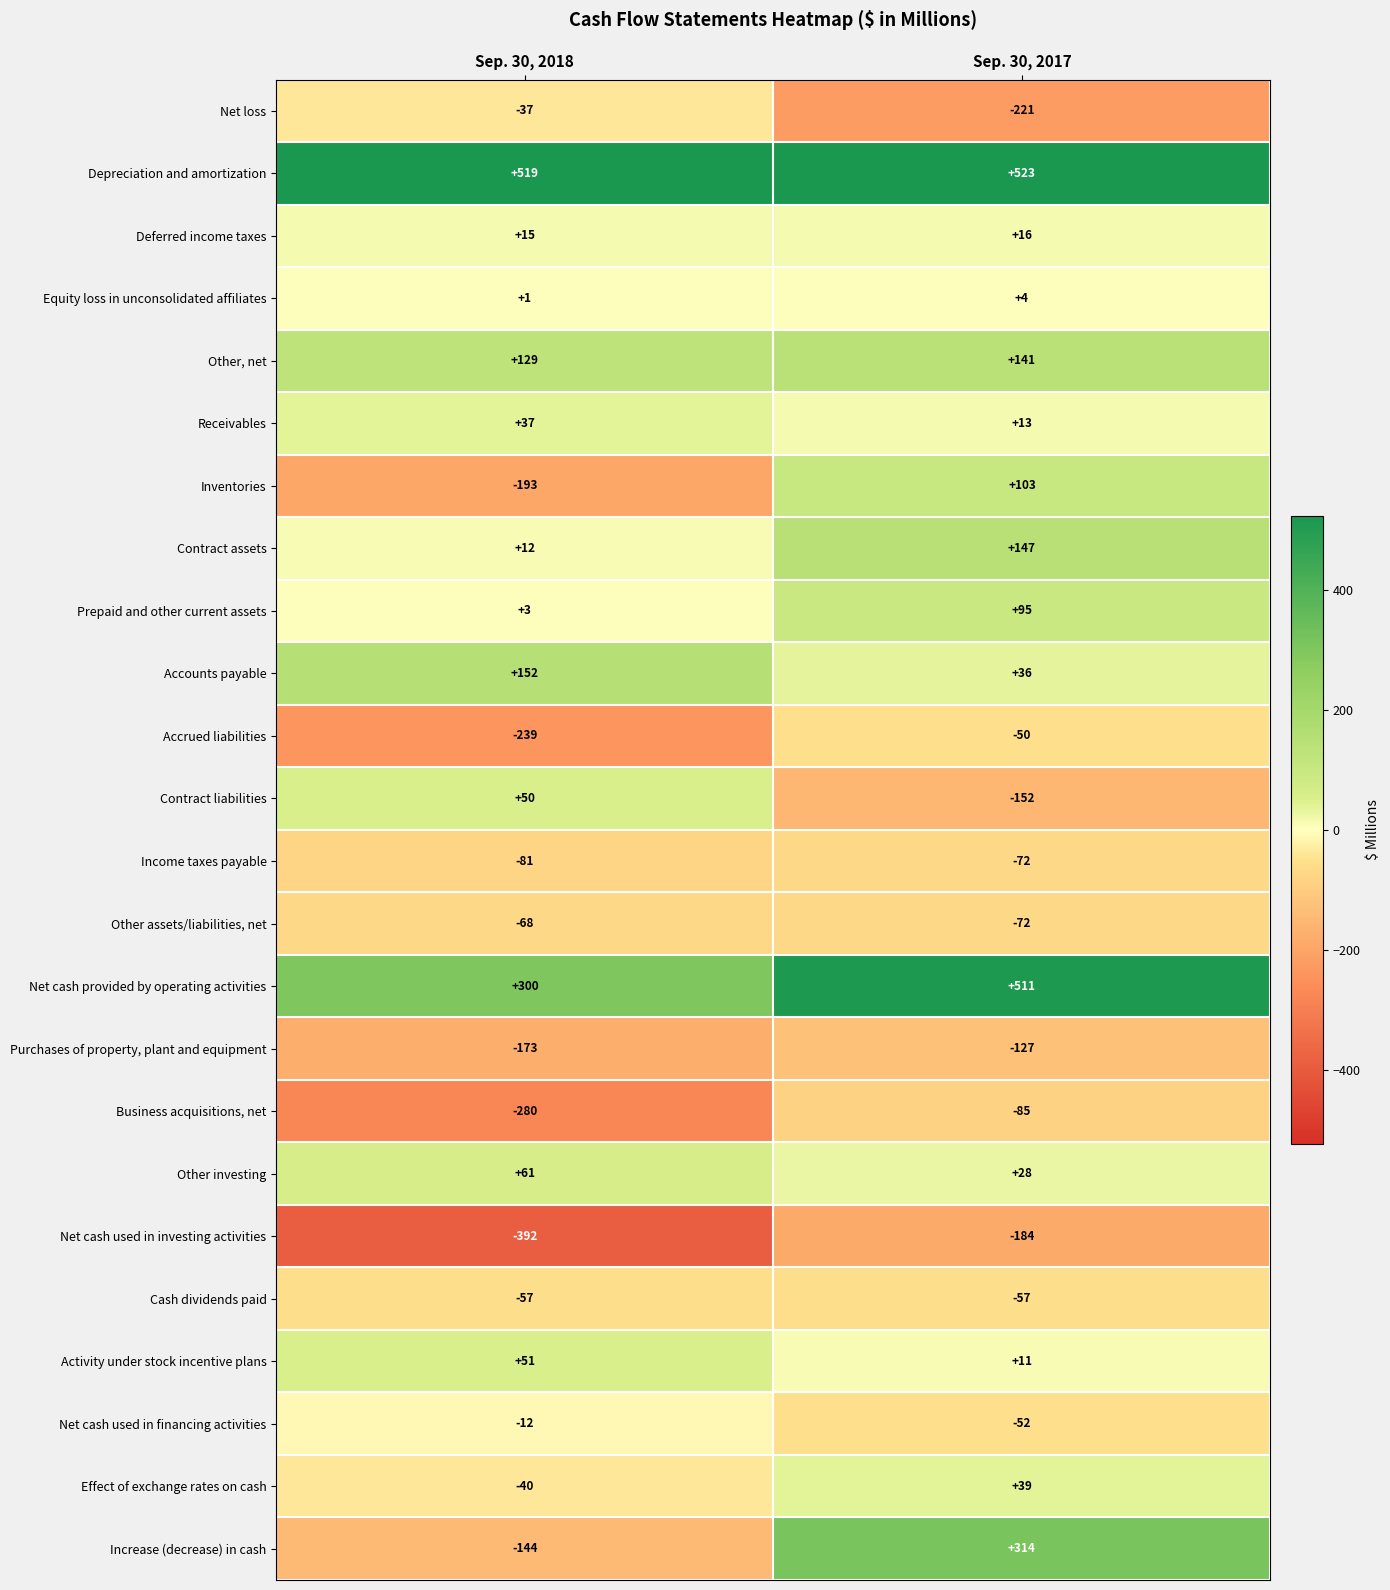

At which category is the sum across all series the highest?

Sep. 30, 2017